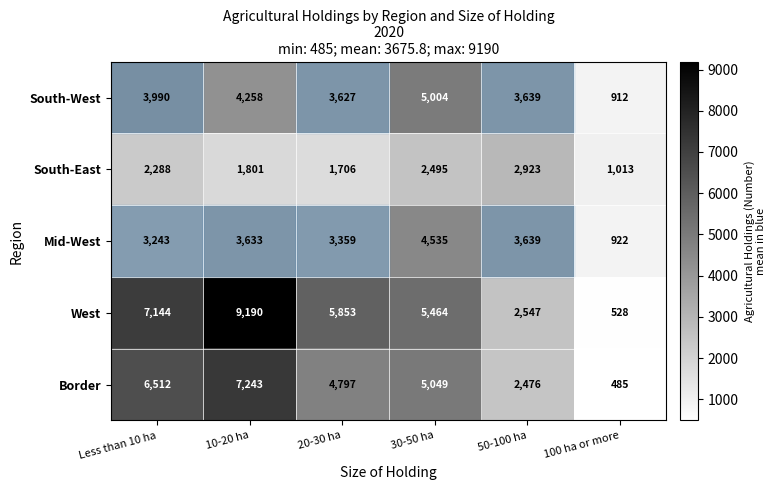

The value of Mid-West at 50-100 ha is 3639. True or false?

True